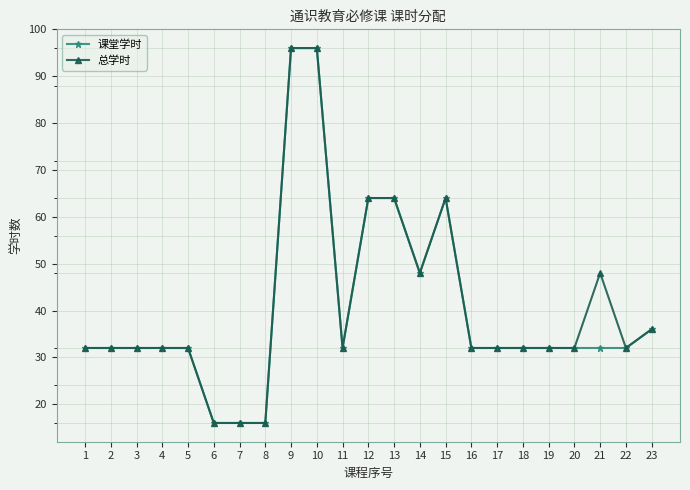

What are all the series names shown in the legend?

课堂学时, 总学时